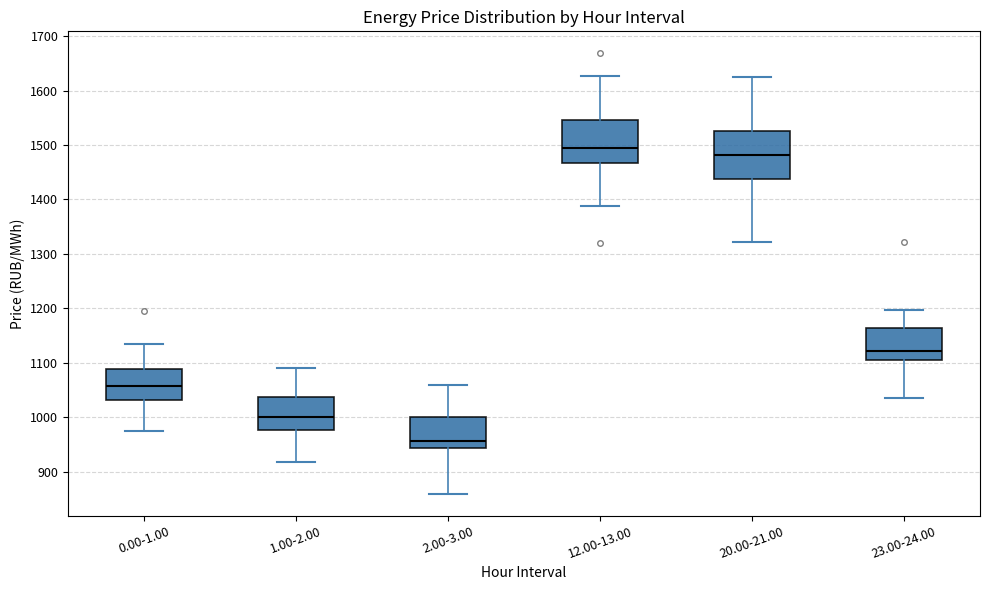

Where is the lower edge of the box for 2.00-3.00 on the y-axis? The values are not printed on the chart, so give them approximately, as read against the axis.

940